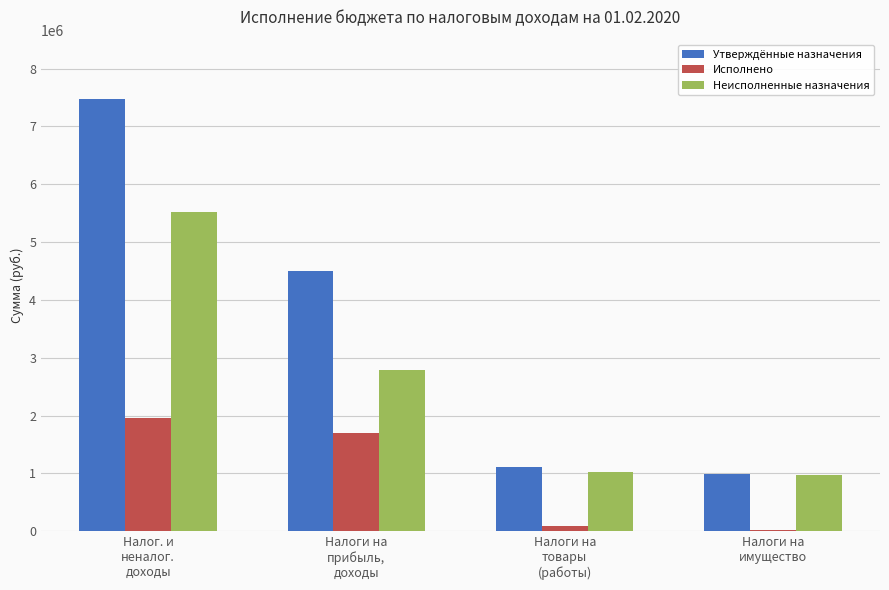

What is the sum of all Исполнено values?

3761147.9